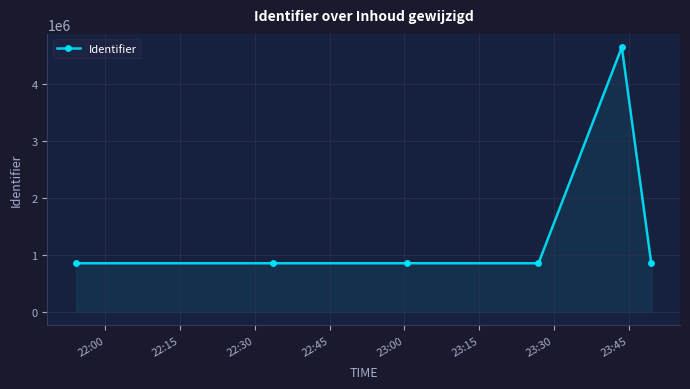

What is the value of the 1st point from the left?

854231